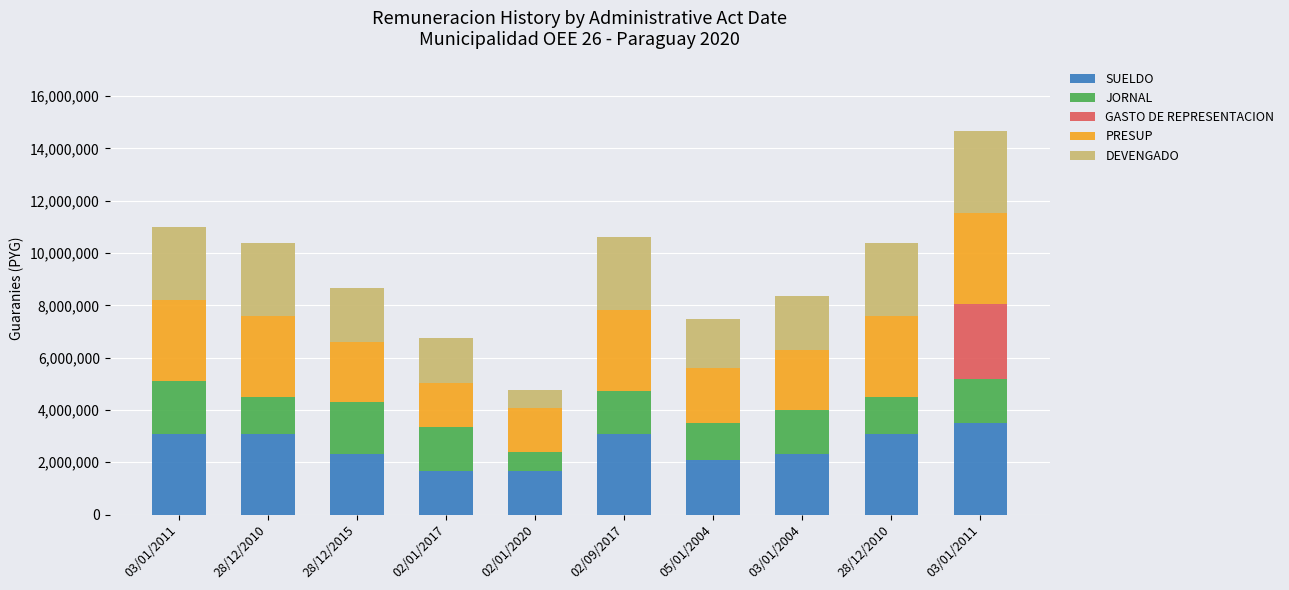

Rank the series at 02/09/2017 from lowest to highest value.

GASTO DE REPRESENTACION, JORNAL, DEVENGADO, SUELDO, PRESUP